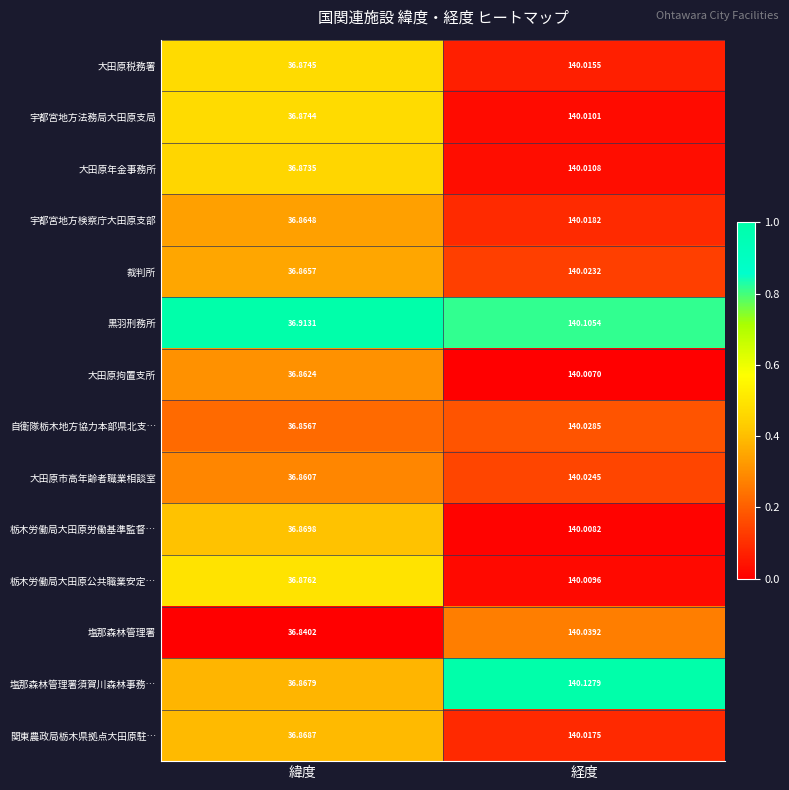

Which category has the highest value in the 大田原年金事務所 series?

経度